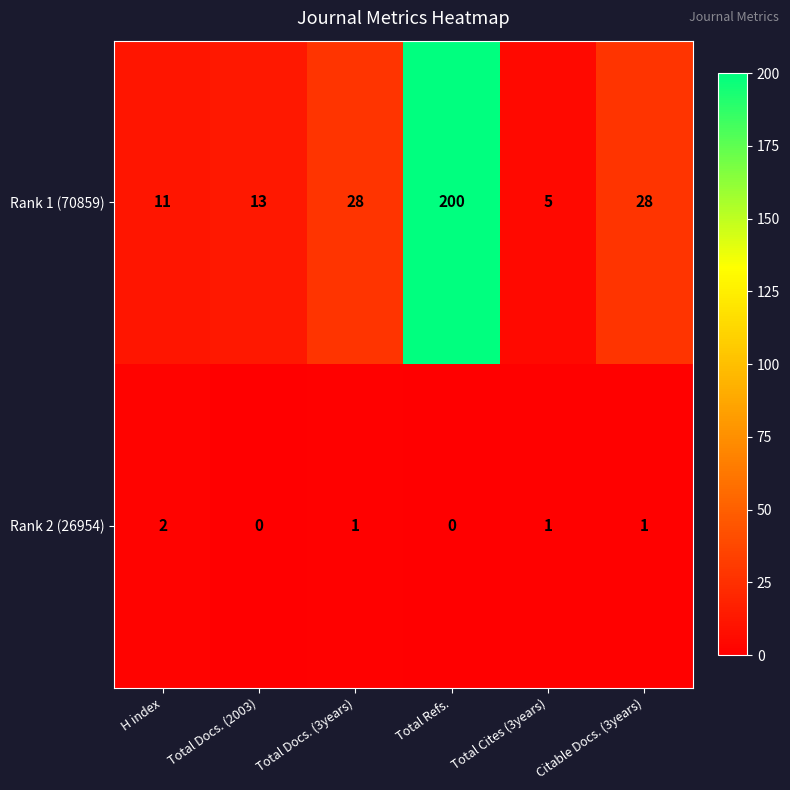

What is the approximate value of Rank 1 (70859) at Total Docs. (2003), to the nearest 10?

10